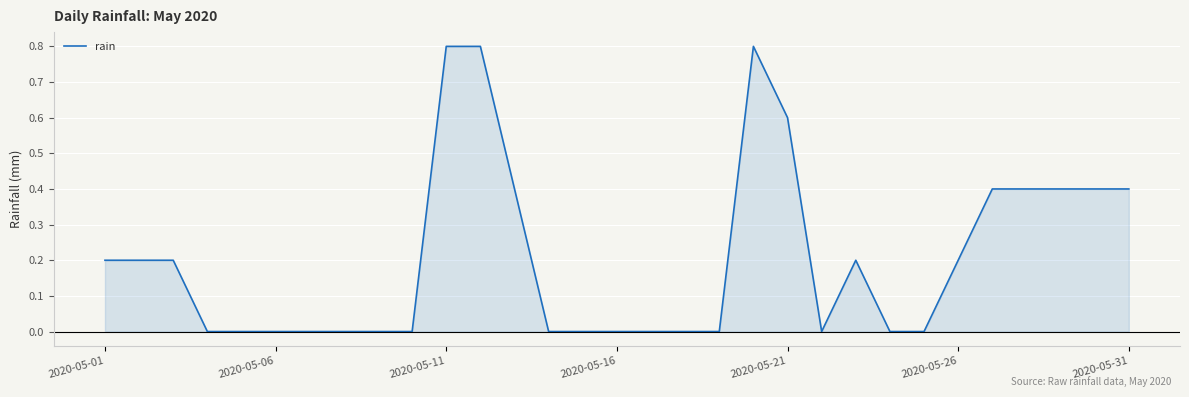

How many values are between 0 and 1?

31